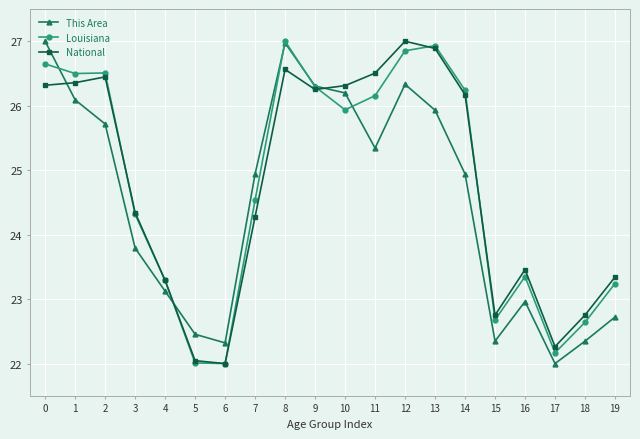

Does the chart display data point markers on the line(s)?

Yes